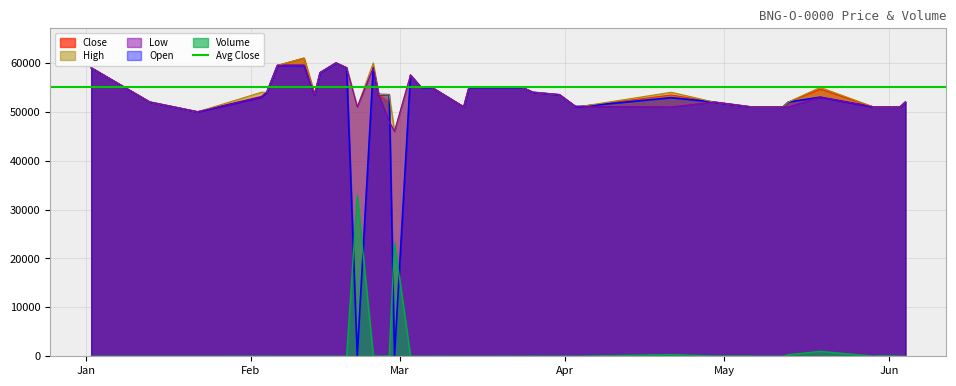

Between which two adjacent categories do Low and Open first intersect?

2014-02-27 and 2014-02-28